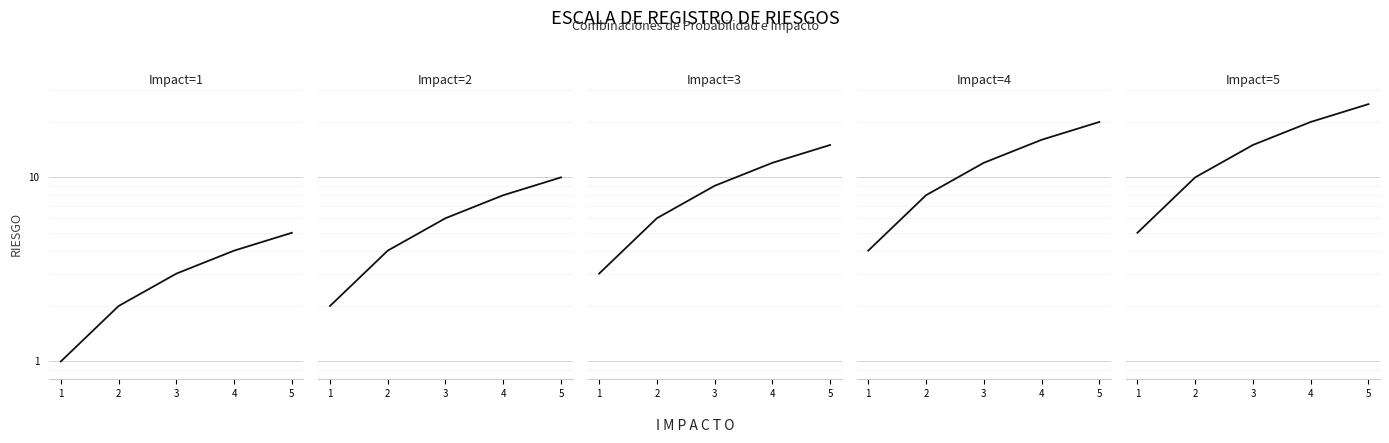

Between 4 and 2, which is larger?

4